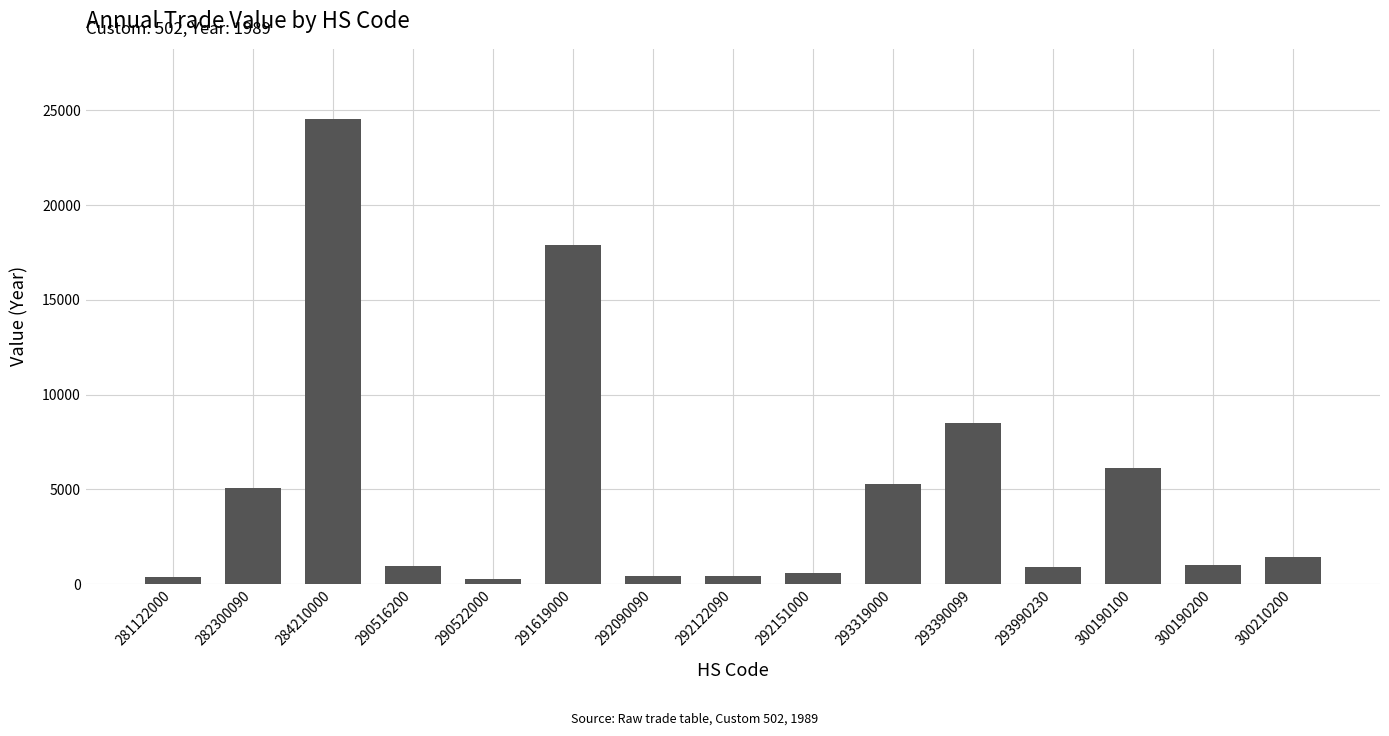

What is the maximum value shown in the chart?

24557